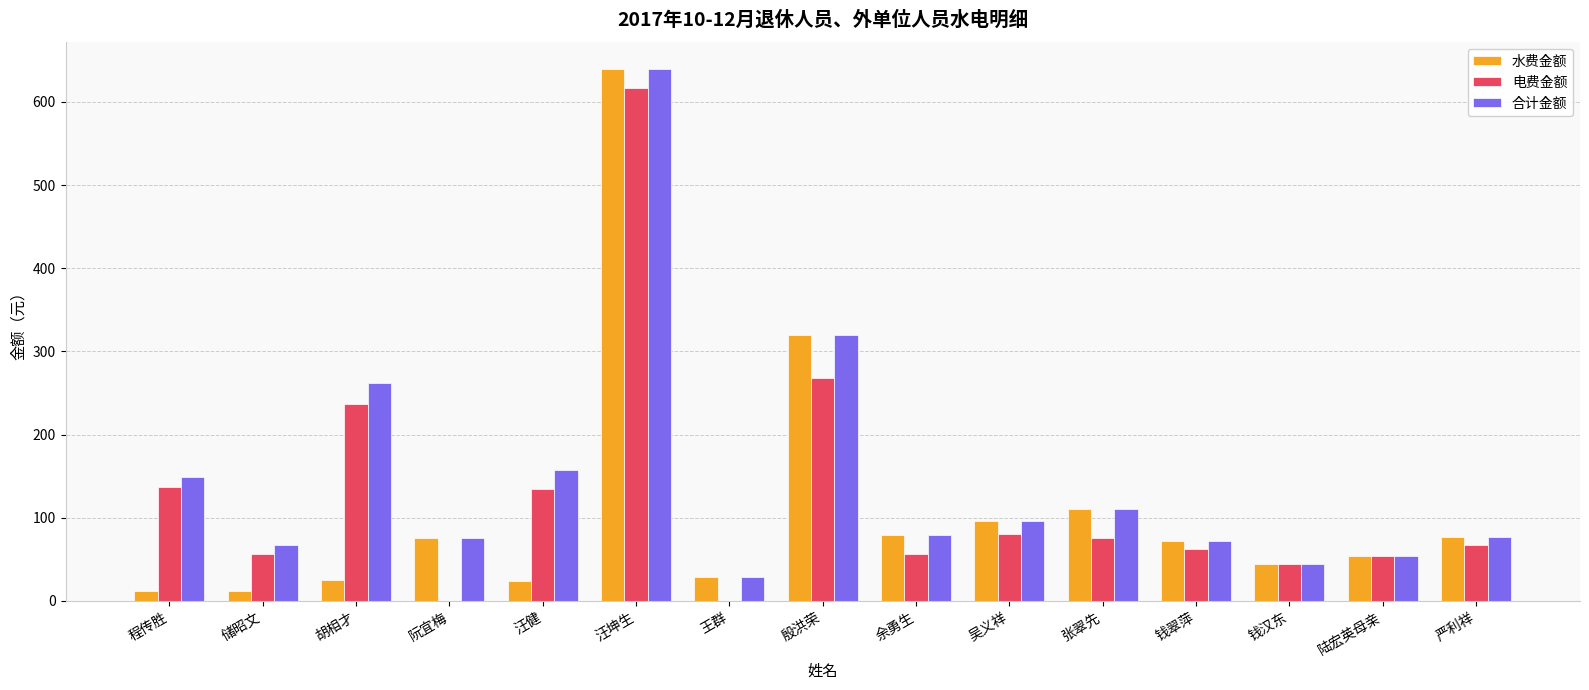

How many groups of bars are there?

15